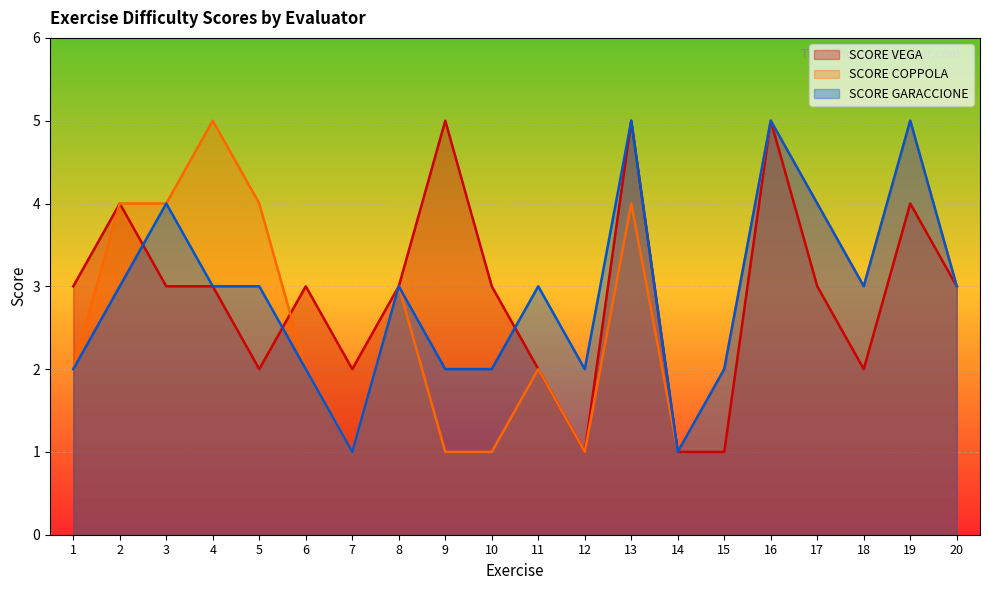

Which series changed the most between 14 and 20?

SCORE VEGA